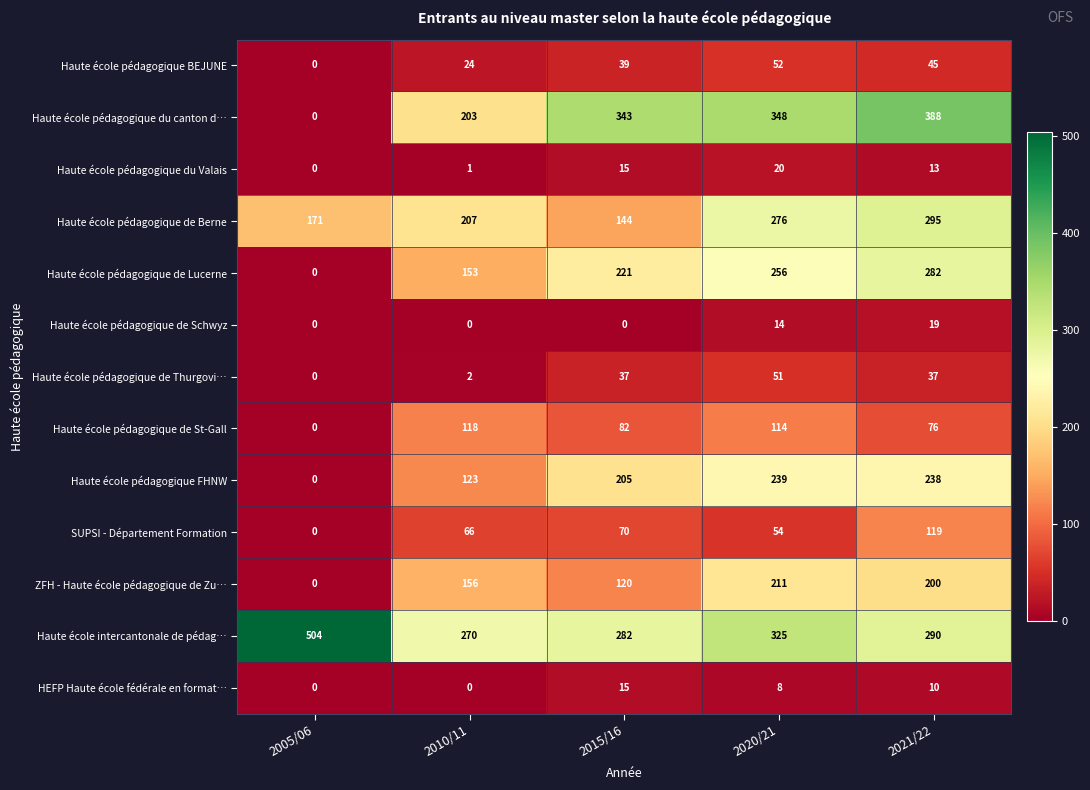

What value does the Haute école pédagogique de St-Gall series have at 2015/16, to the nearest 5?

80